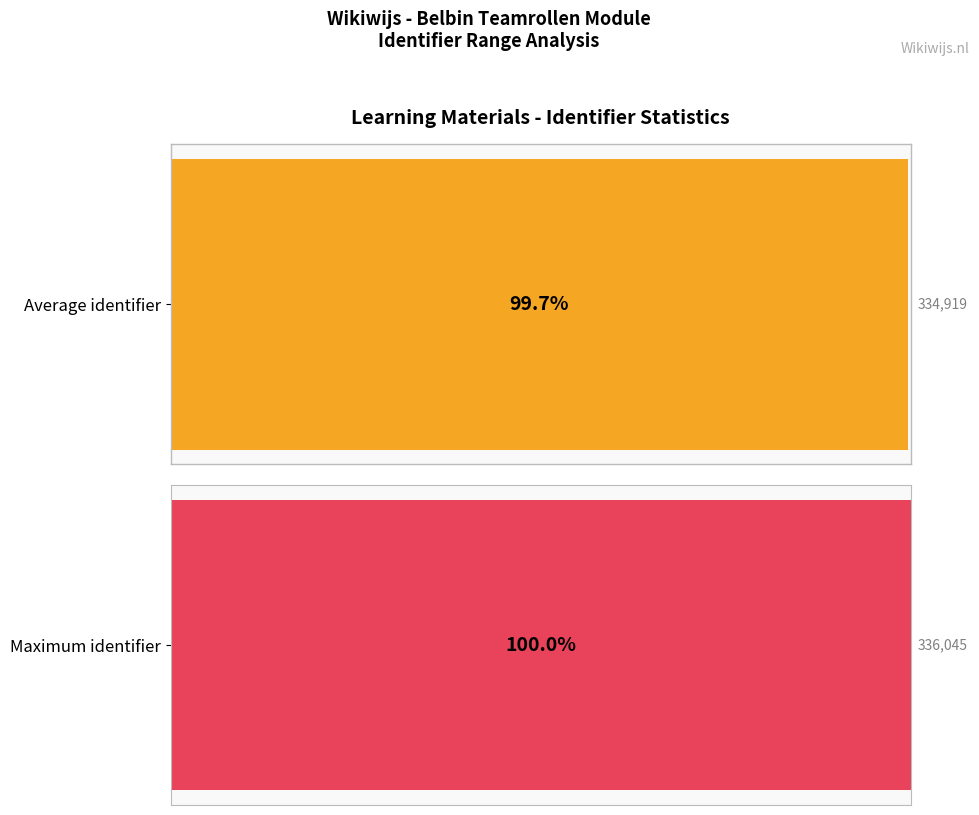

What is the maximum value shown in the chart?

336045